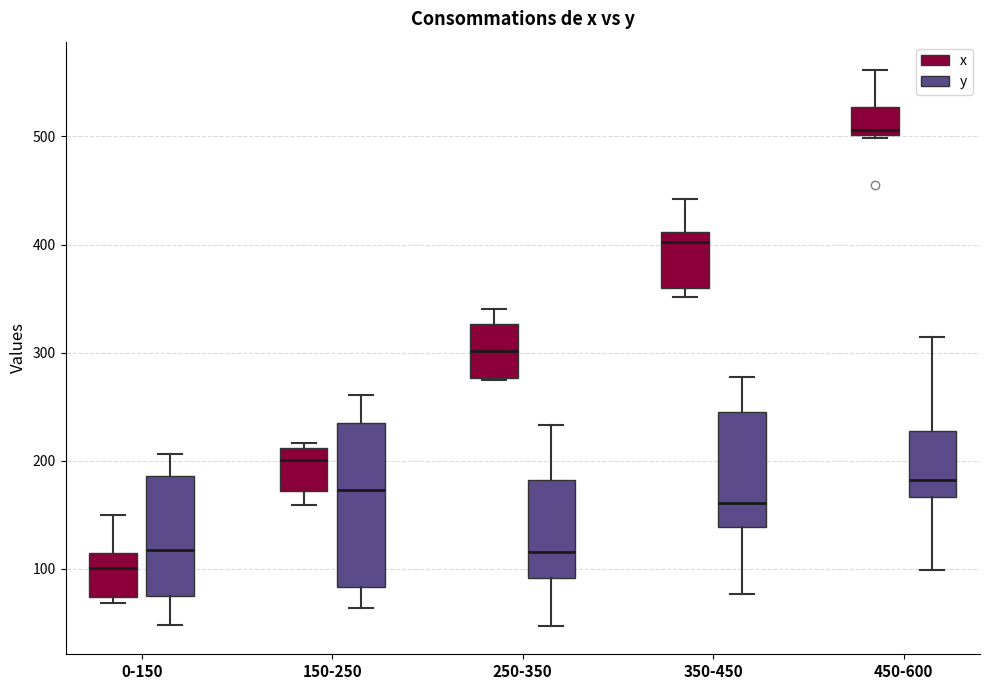

Comparing the boxes themselves (not the whiskers), which one is the tallest?

150-250 (y)